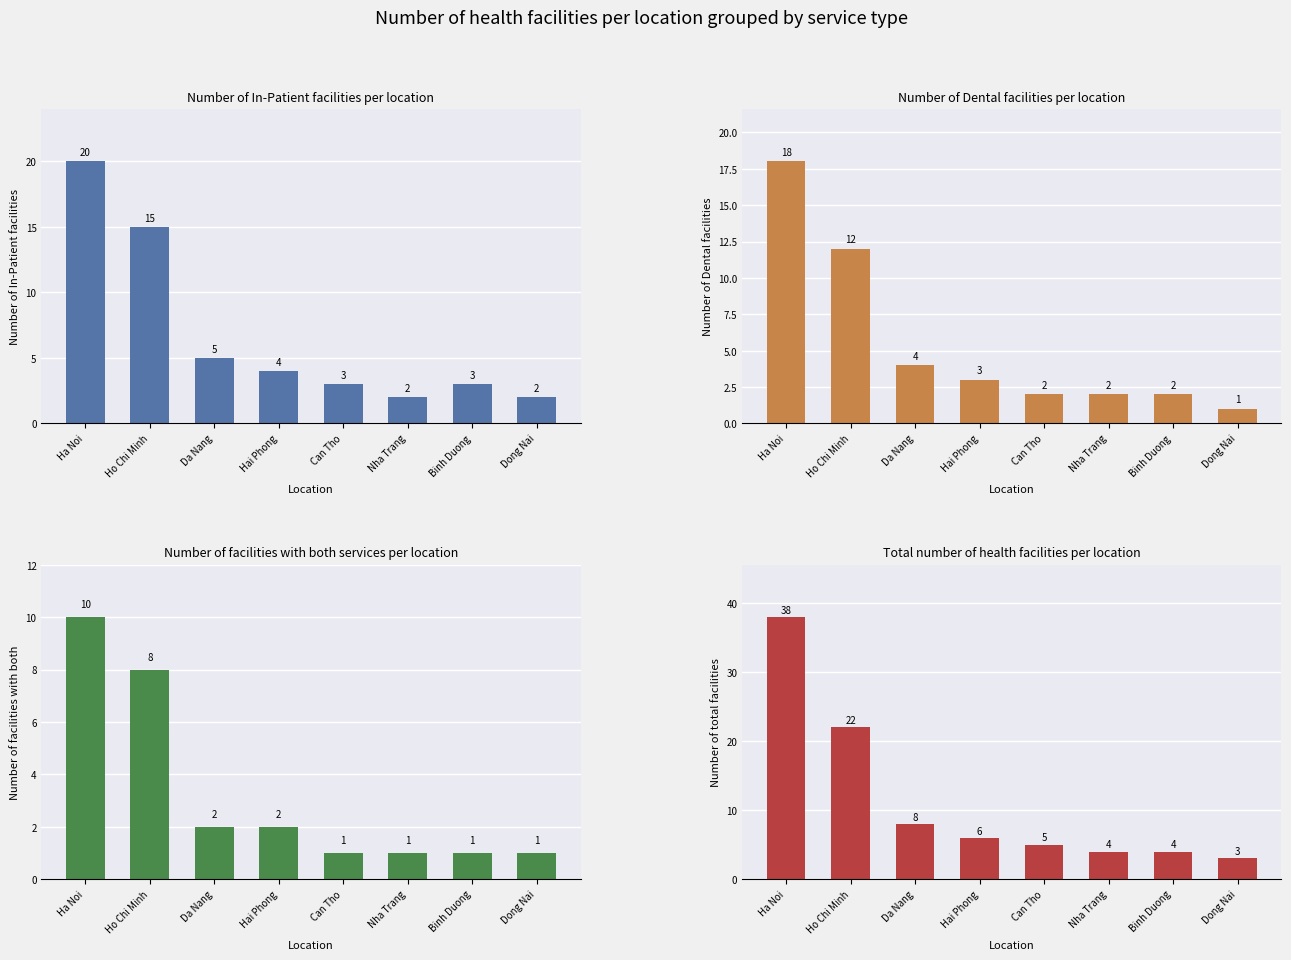

What is the approximate value of Total Facilities at Can Tho?

5